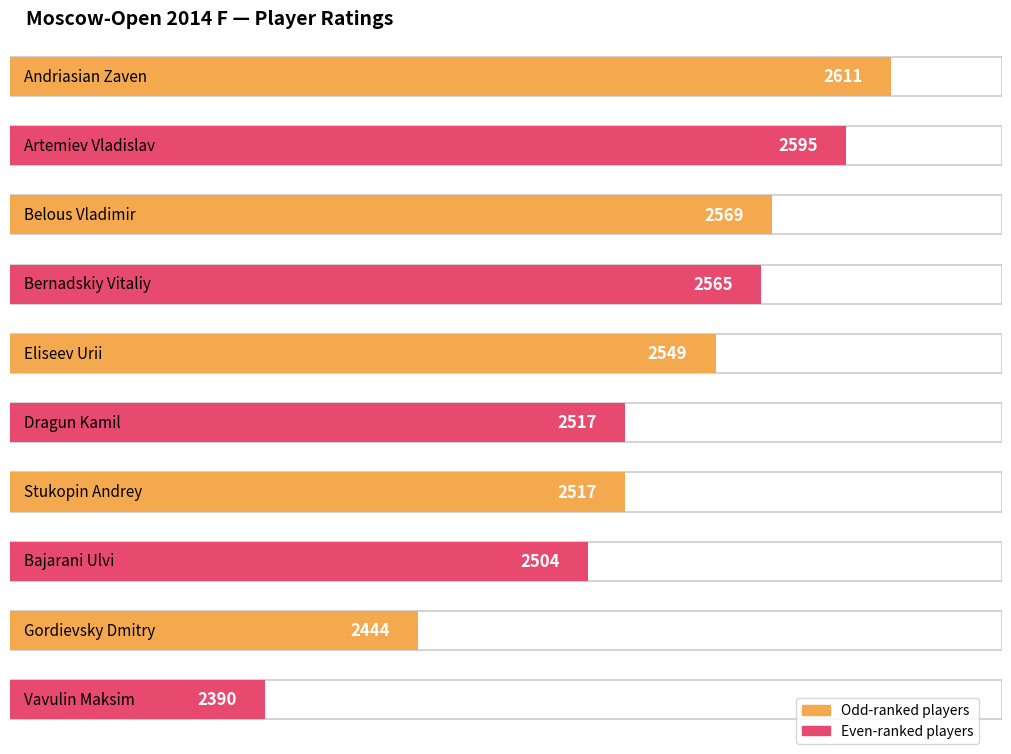

Where does the data first go above 2549?

Andriasian Zaven